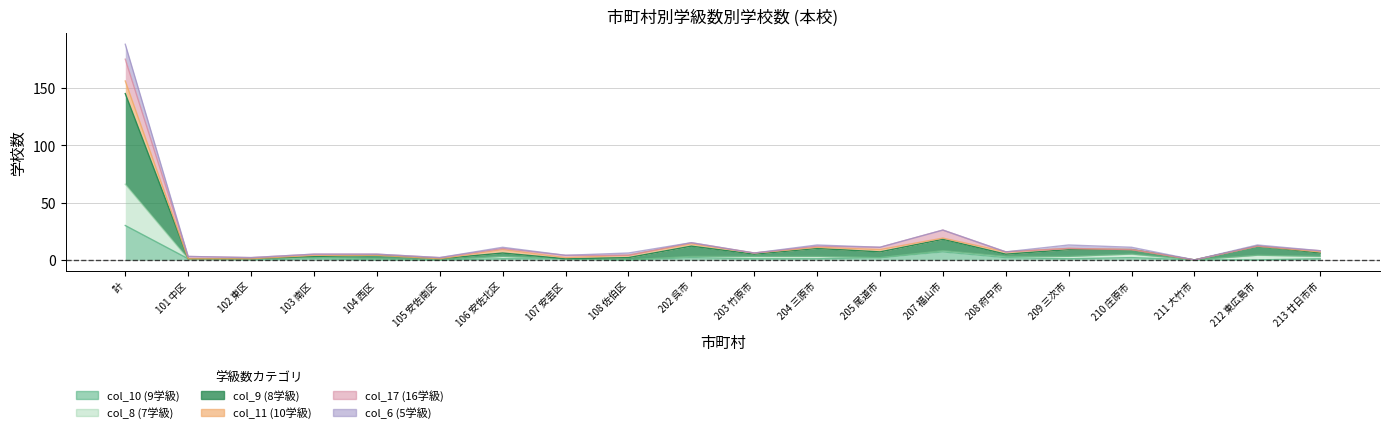

What position from the right is 213 廿日市市?

1